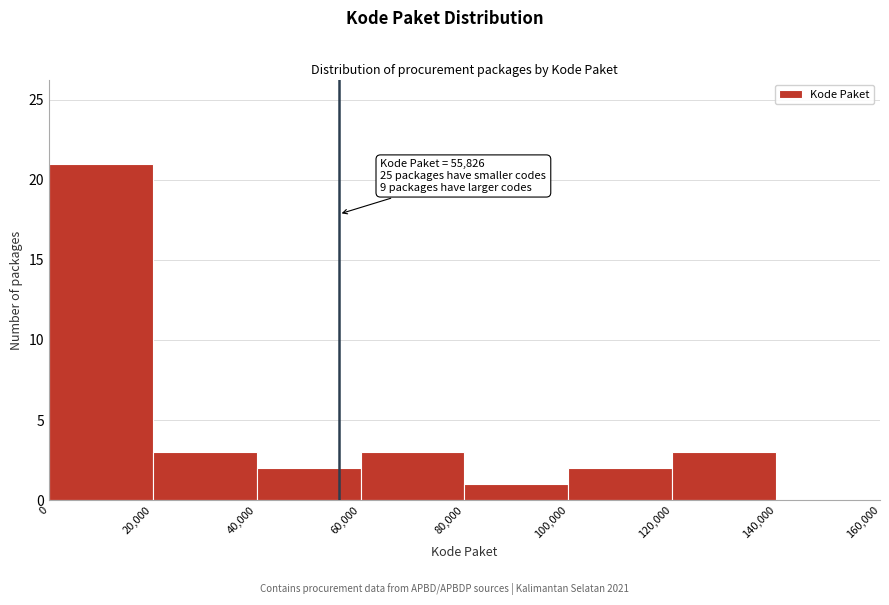

Which range on the x-axis has the tallest bar?

0 to 20,000